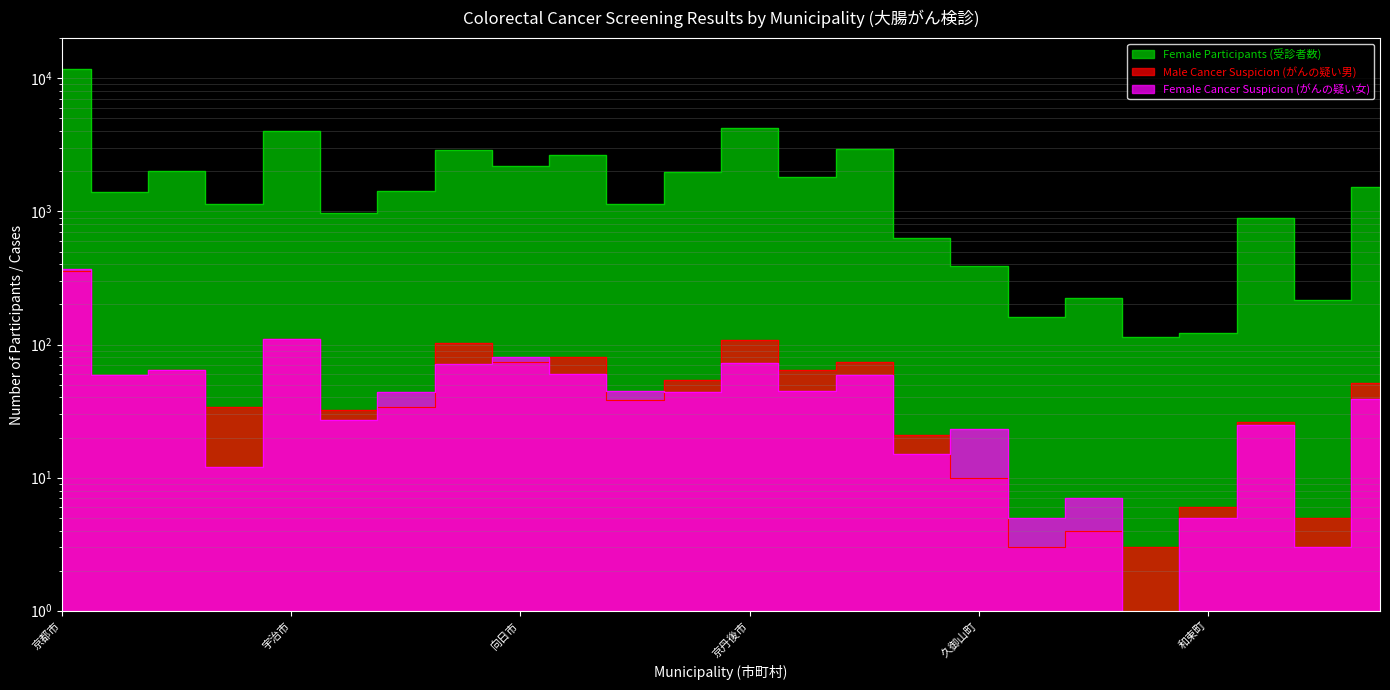

Which series has the widest spread of values?

Female Participants (受診者数)